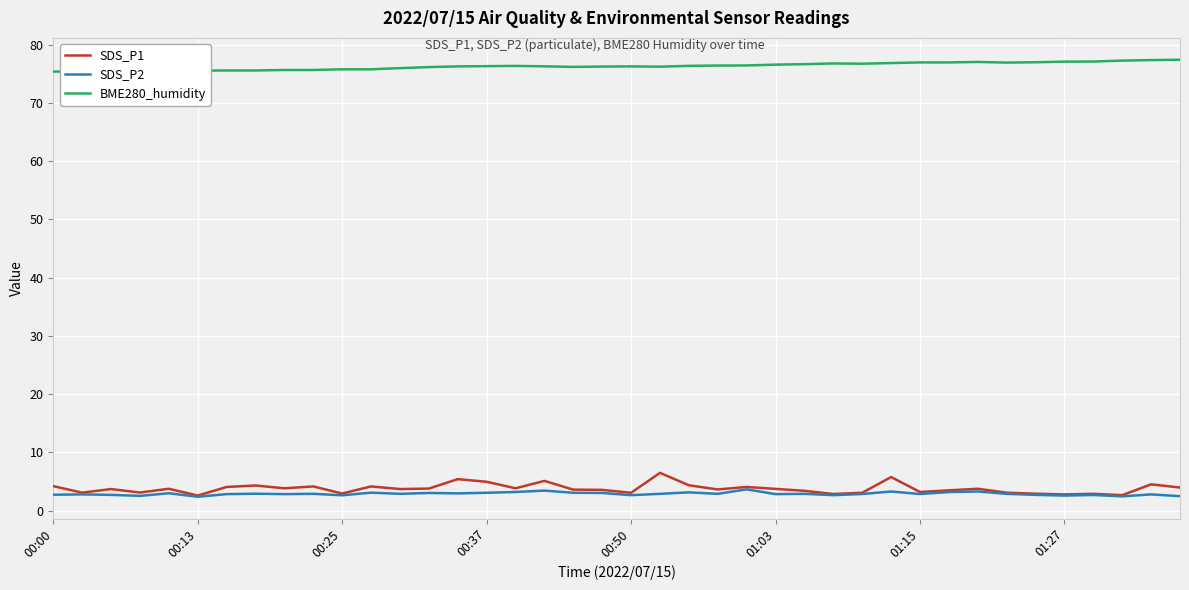

What is the minimum value shown in the chart?

2.4